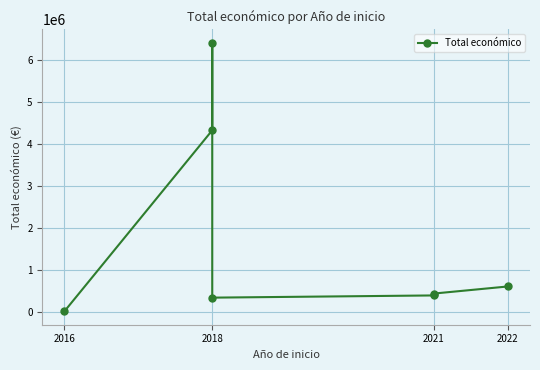

Reading right to left, list all the values displayed in this chart.

599022	430411	385549	333001	6401275	4316373	8000